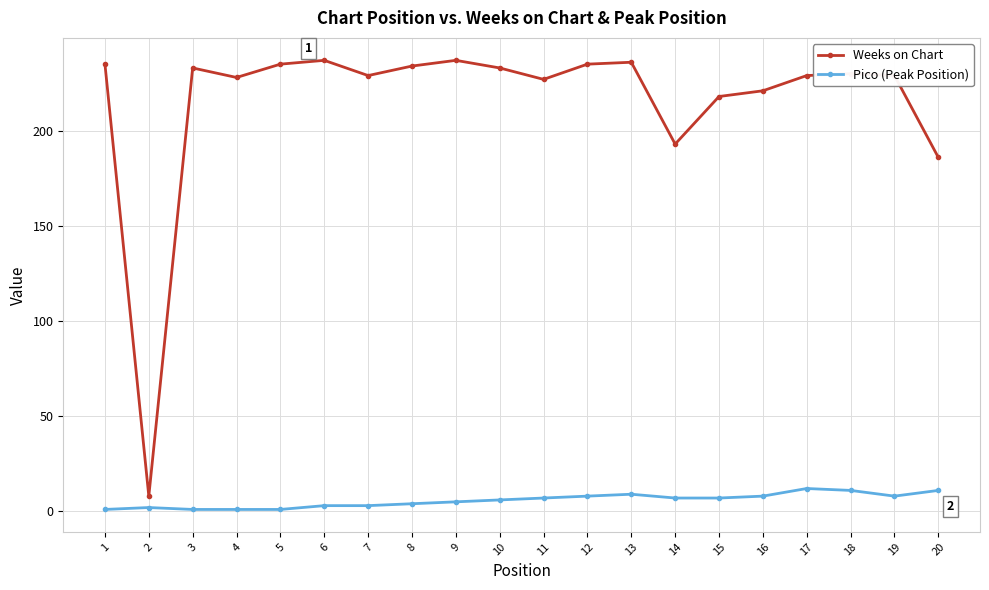

Which series has the widest spread of values?

Weeks on Chart